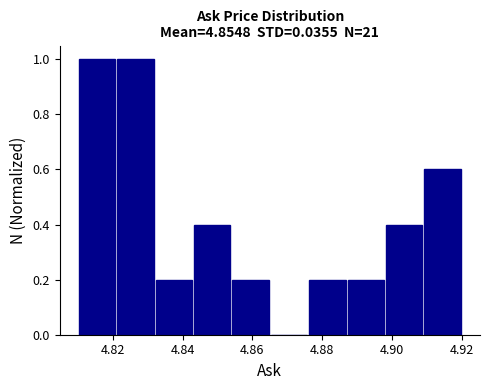

Reading left to right, list every bar in this chart as the range it spans on the x-axis followed by its height. Neither the bar edges nor the heights are printed on the chart, so give them approximately, as read against the axes.

4.810 to 4.821: 1.0
4.821 to 4.832: 1.0
4.832 to 4.843: 0.2
4.843 to 4.854: 0.4
4.854 to 4.865: 0.2
4.865 to 4.876: 0
4.876 to 4.887: 0.2
4.887 to 4.898: 0.2
4.898 to 4.909: 0.4
4.909 to 4.920: 0.6